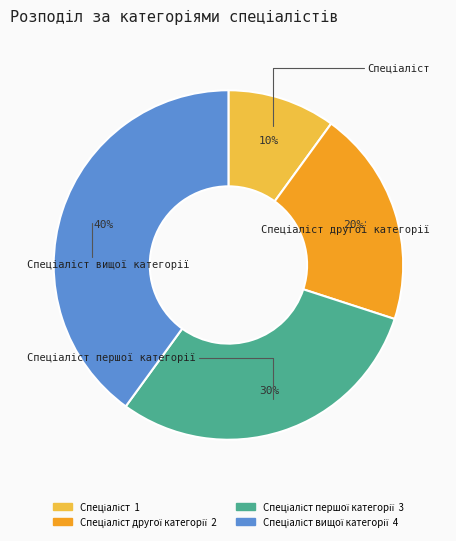

Is there a majority slice in this chart?

No